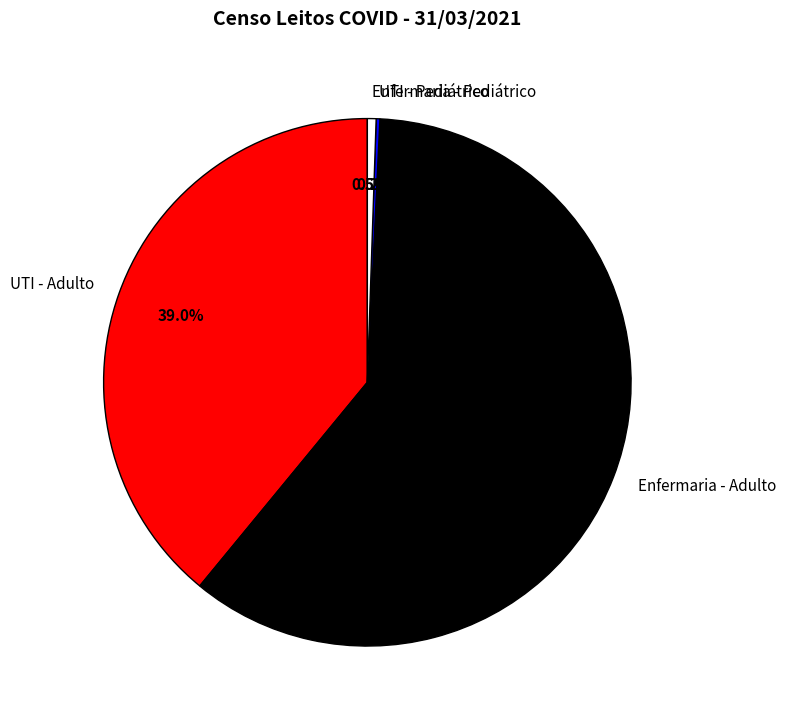

Which has a higher value, Enfermaria - Adulto or UTI - Adulto?

Enfermaria - Adulto